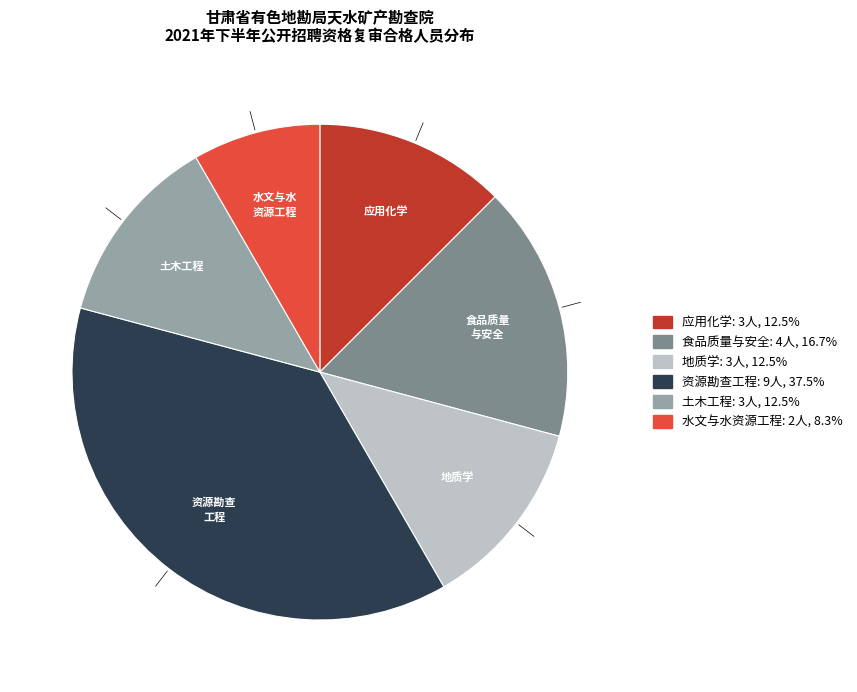

Is there a majority slice in this chart?

No